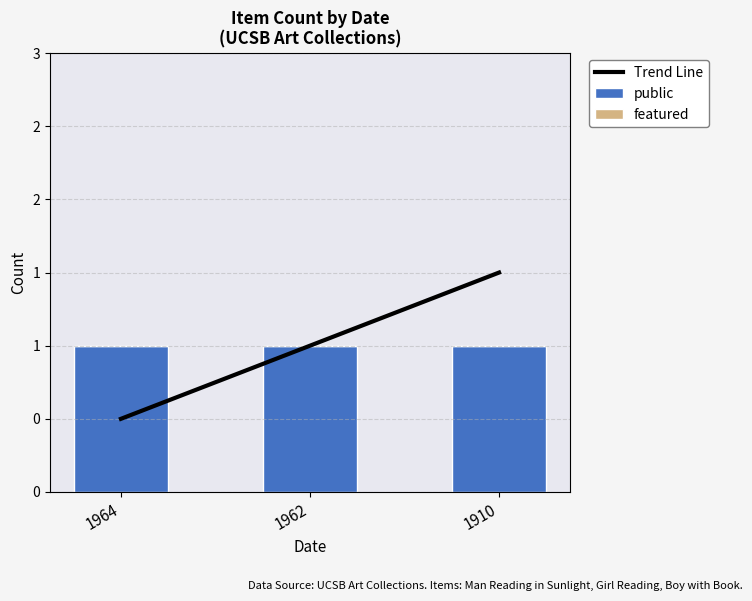

What is the value of the Trend Line bar at the 1st from the left?

0.5